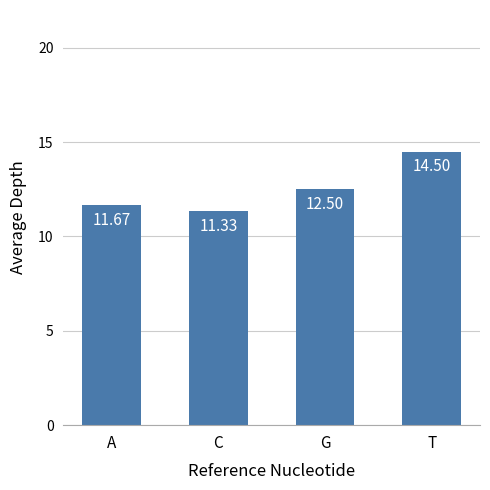

At which category does the chart reach its peak across all series?

T